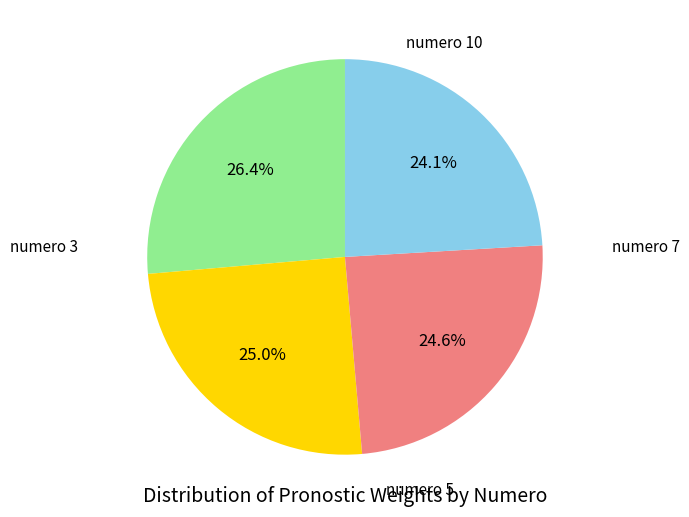

Does any single category account for the majority?

No